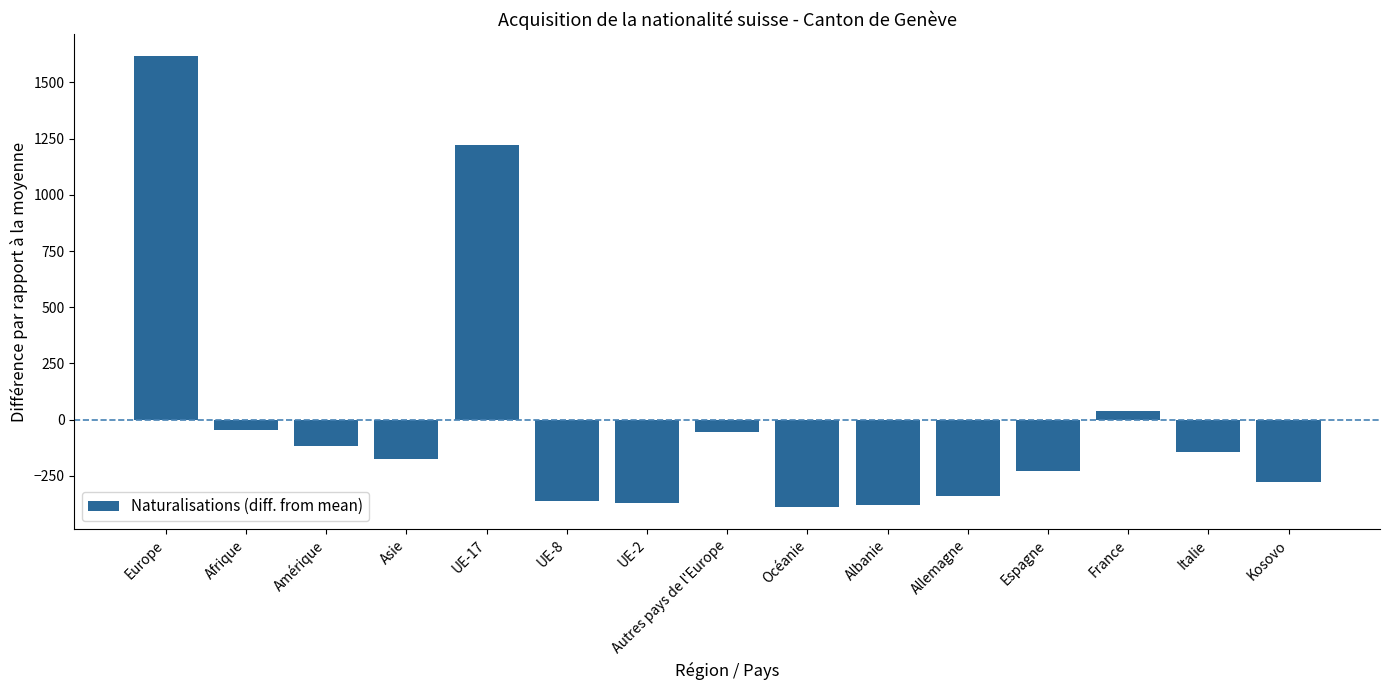

What is the difference between the values at Albanie and UE-2?

11.0